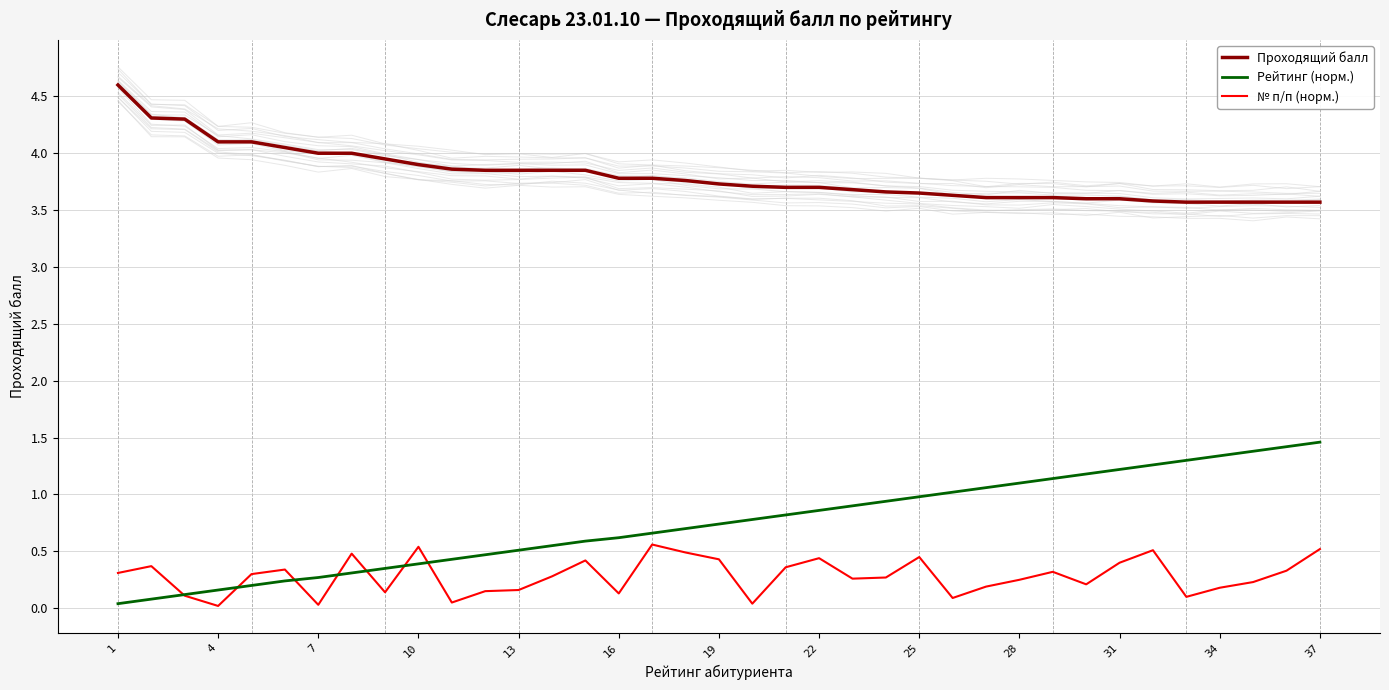

Does the chart display data point markers on the line(s)?

No